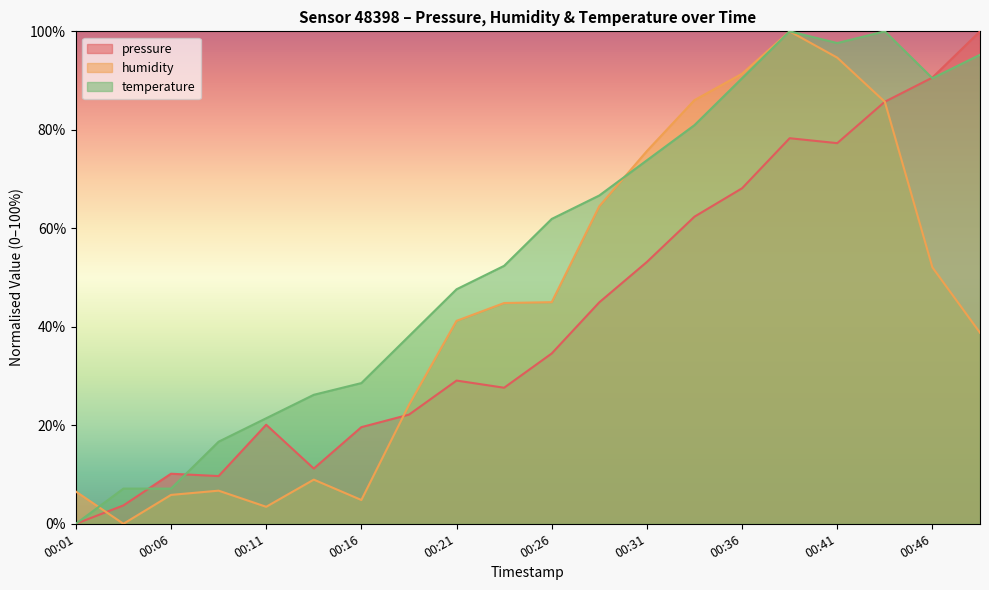

Where is humidity nearest to the value 50?

00:46